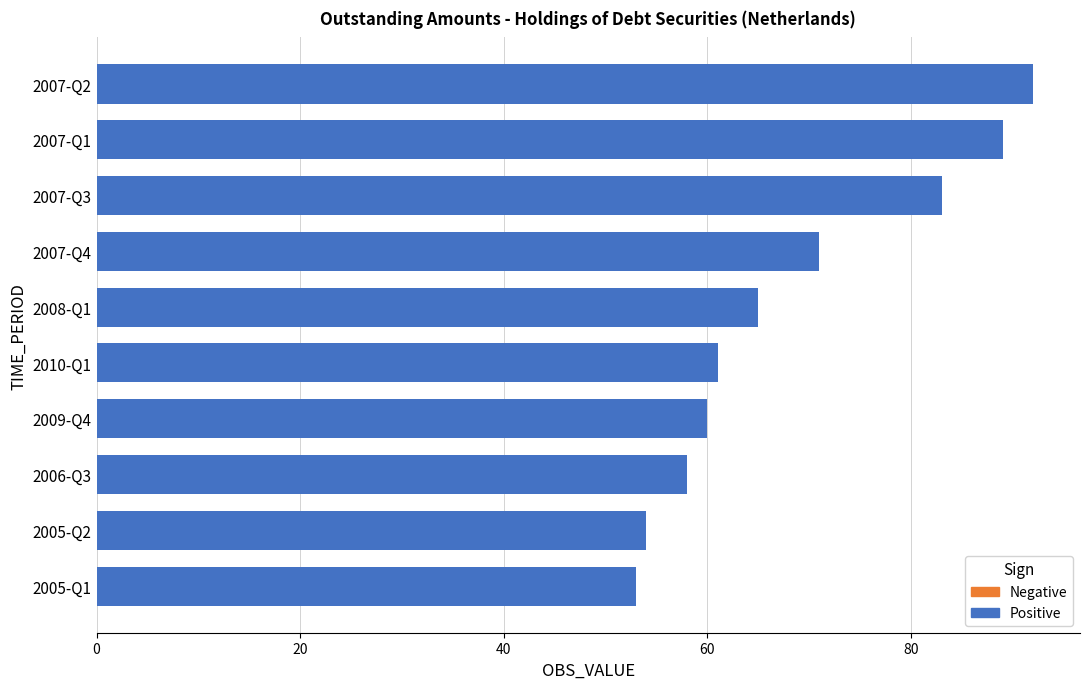

Which label corresponds to the largest value in the chart?

2007-Q2